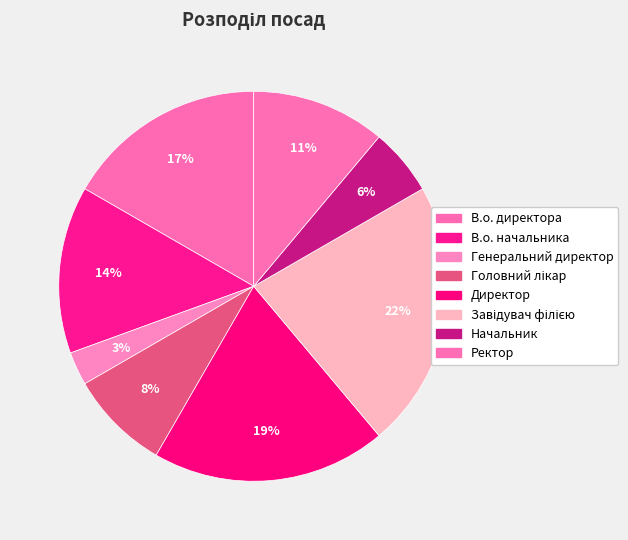

Count the number of slices in the pie.

8